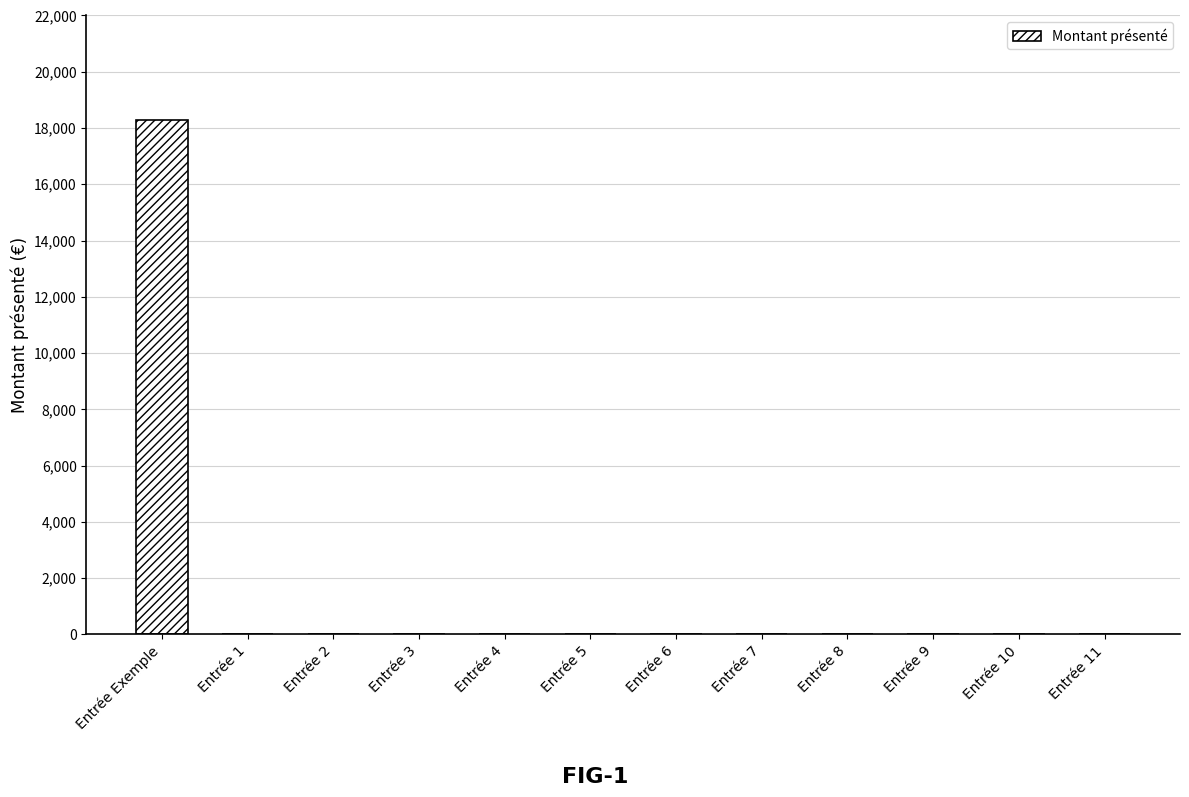

How many data points does each series have?

12